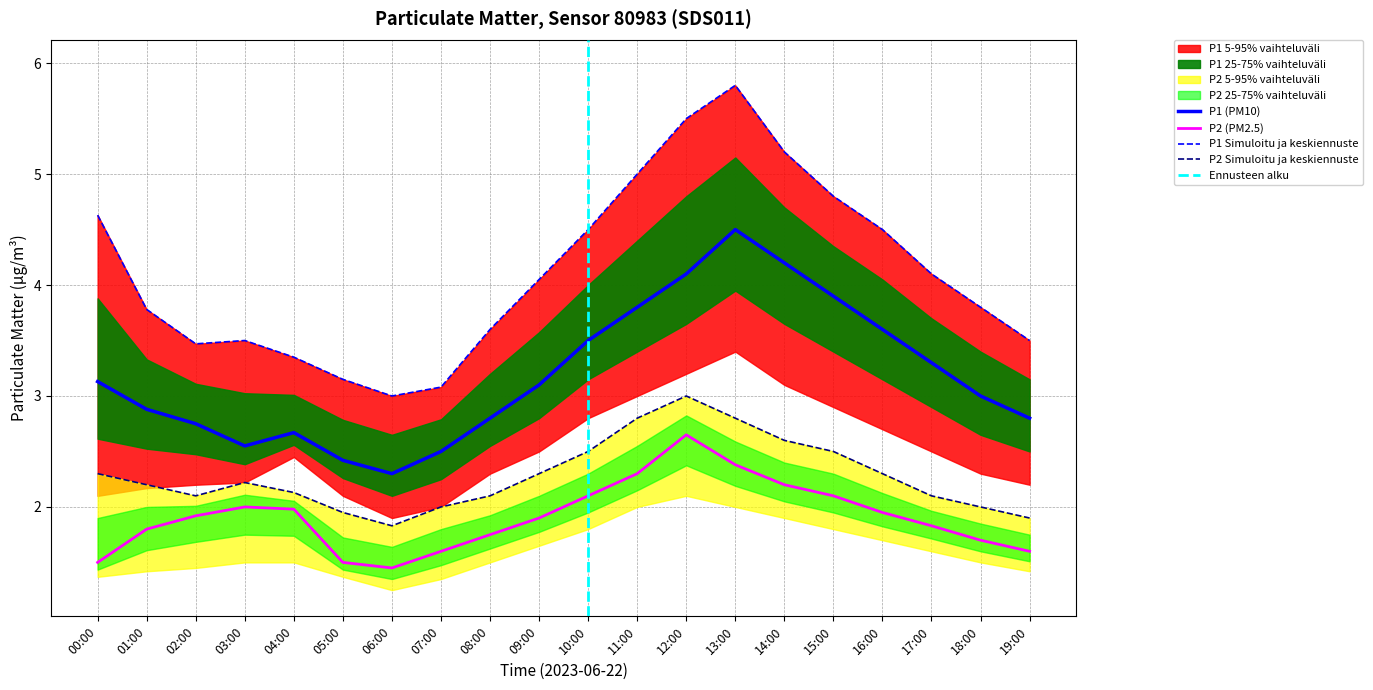

Where is the first local minimum for P1_upper?

02:00